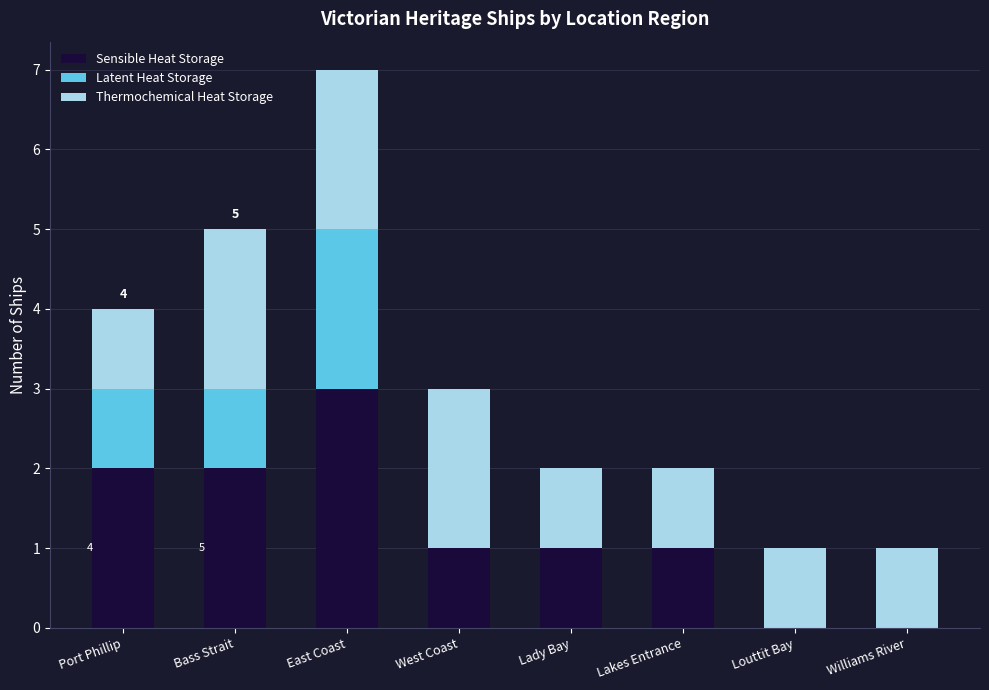

Is it true that Sensible Heat Storage equals 1 at Lady Bay?

True